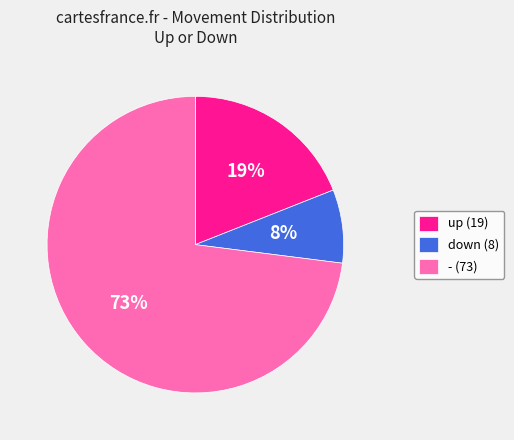

How many slices are in this pie chart?

3